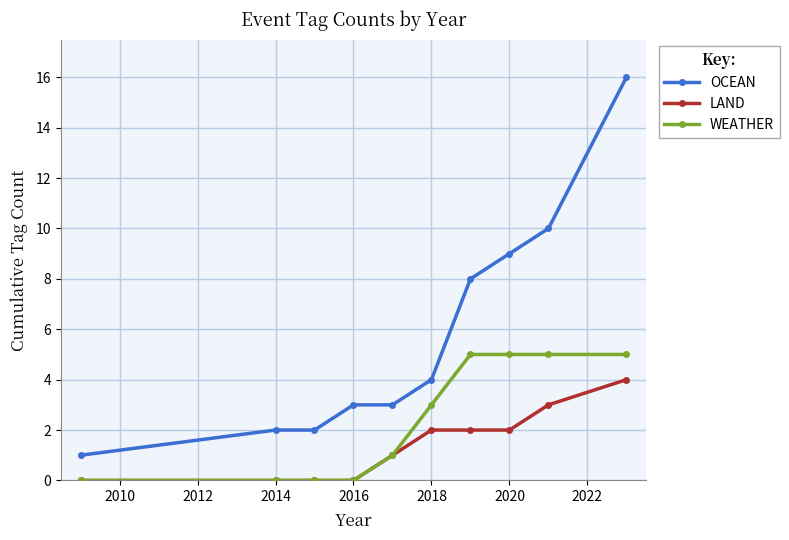

True or false: OCEAN and LAND intersect in this chart.

False